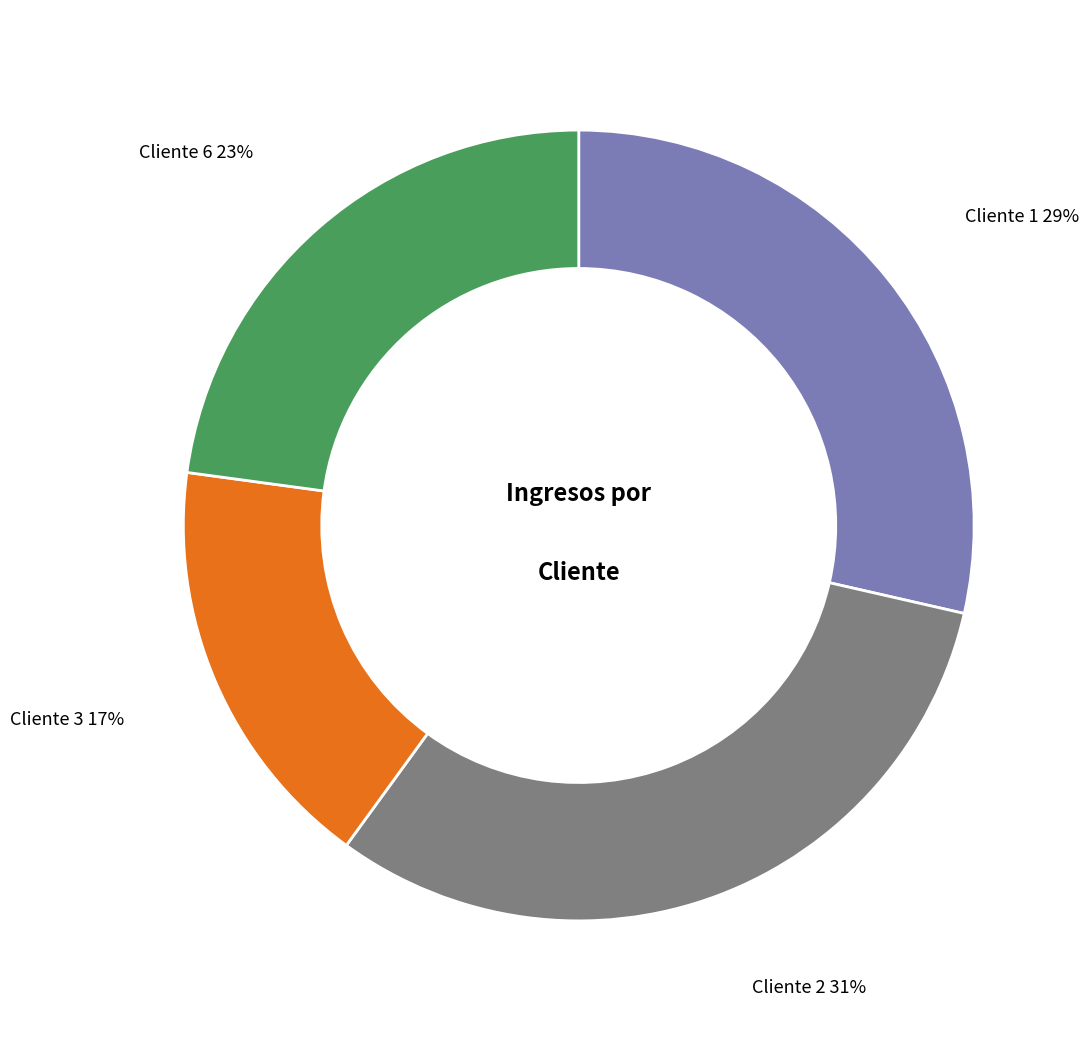

Is there a majority slice in this chart?

No